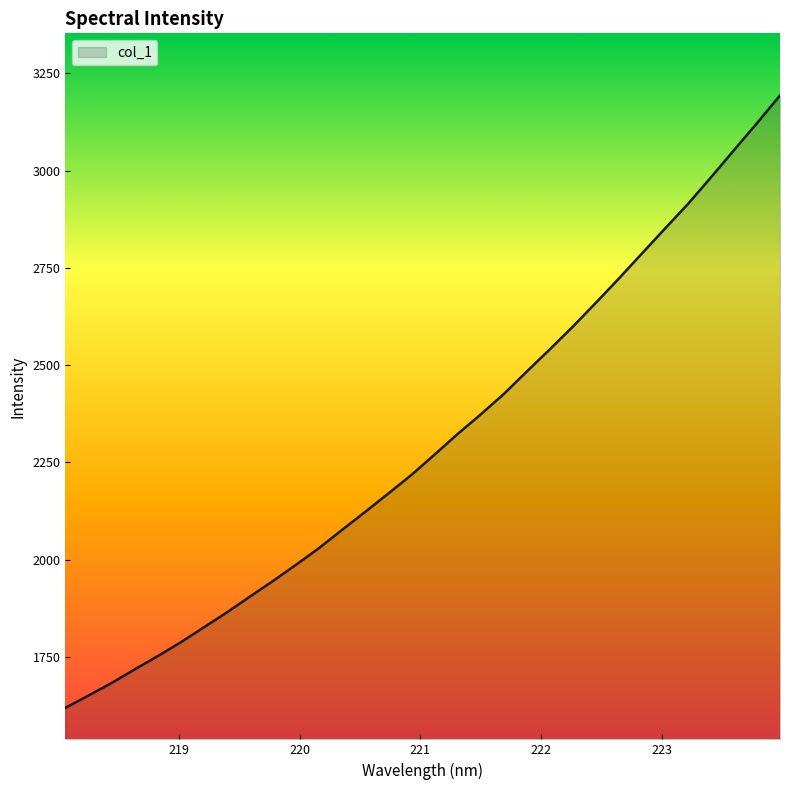

True or false: the data has more than 2 interior local peaks.

False